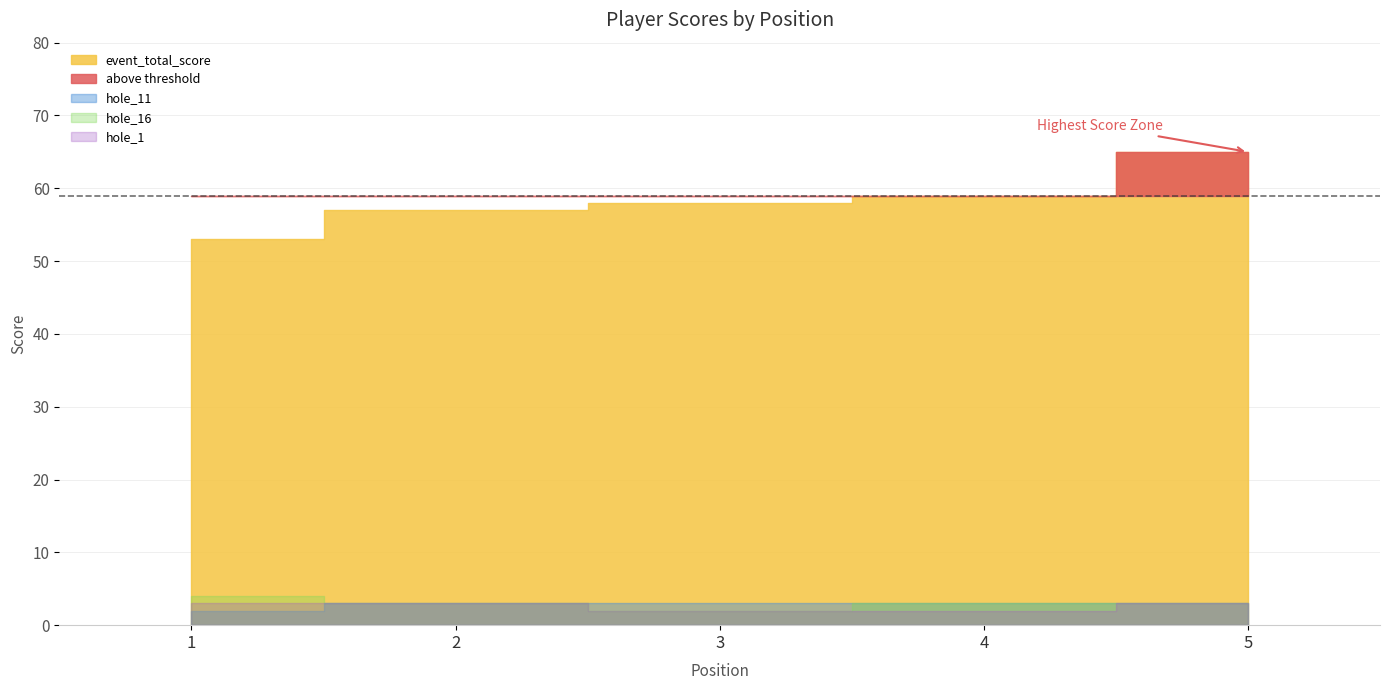

What is the difference between the maximum and second lowest values in the event_total_score series?

8